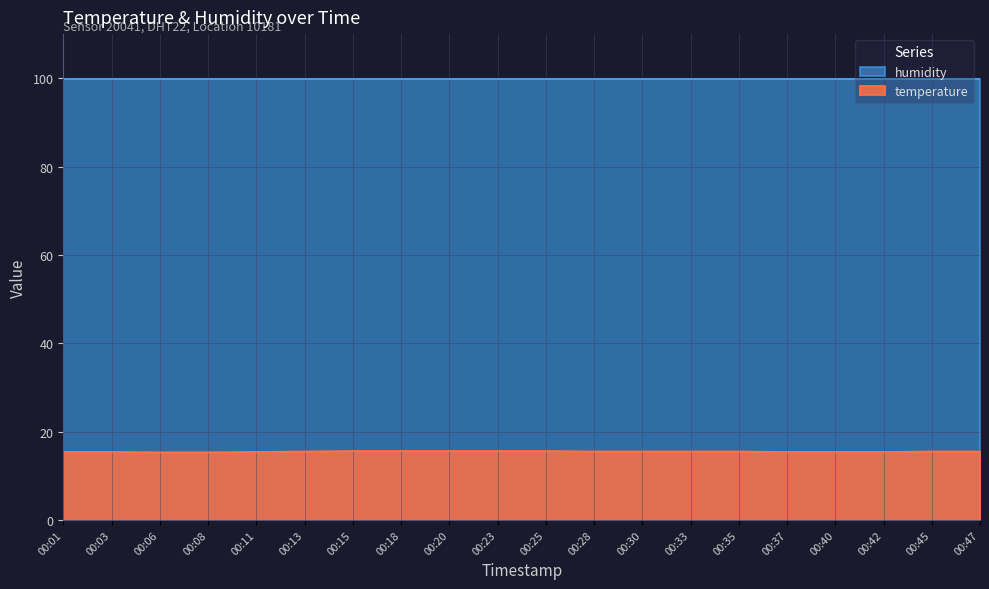

What is the approximate value at 00:37?

15.4